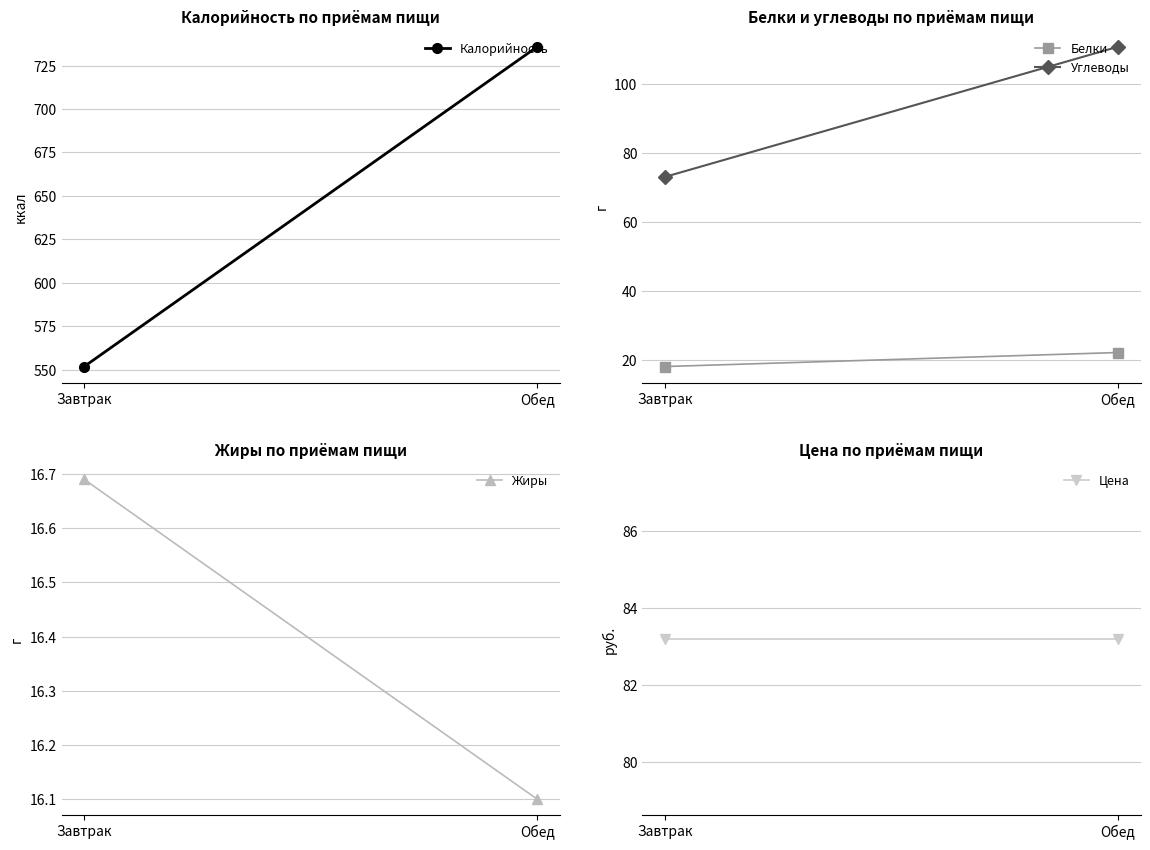

What is the value of the Цена point at the 2nd from the left?

83.2